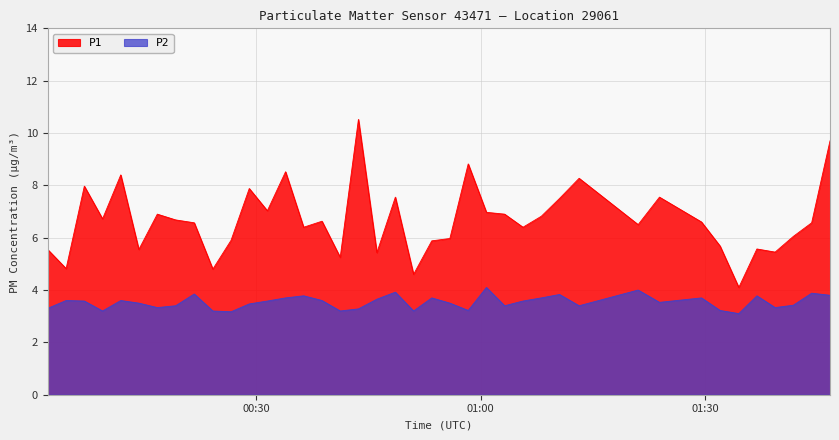

Reading left to right, transcribe all the data shown in this chart.

P1: 5.5	4.8	8.0	6.7	8.4	5.5	6.9	6.7	6.6	4.8	5.9	7.9	7.0	8.5	6.4	6.6	5.2	10.5	5.4	7.5	4.6	5.9	6.0	8.8	7.0	6.9	6.4	6.8	7.5	8.3	6.5	7.5	6.6	5.7	4.1	5.6	5.5	6.0	6.6	9.7
P2: 3.3	3.6	3.6	3.2	3.6	3.5	3.3	3.4	3.9	3.2	3.2	3.5	3.6	3.7	3.8	3.6	3.2	3.3	3.6	3.9	3.2	3.7	3.5	3.2	4.1	3.4	3.6	3.7	3.8	3.4	4.0	3.5	3.7	3.2	3.1	3.8	3.3	3.4	3.9	3.8